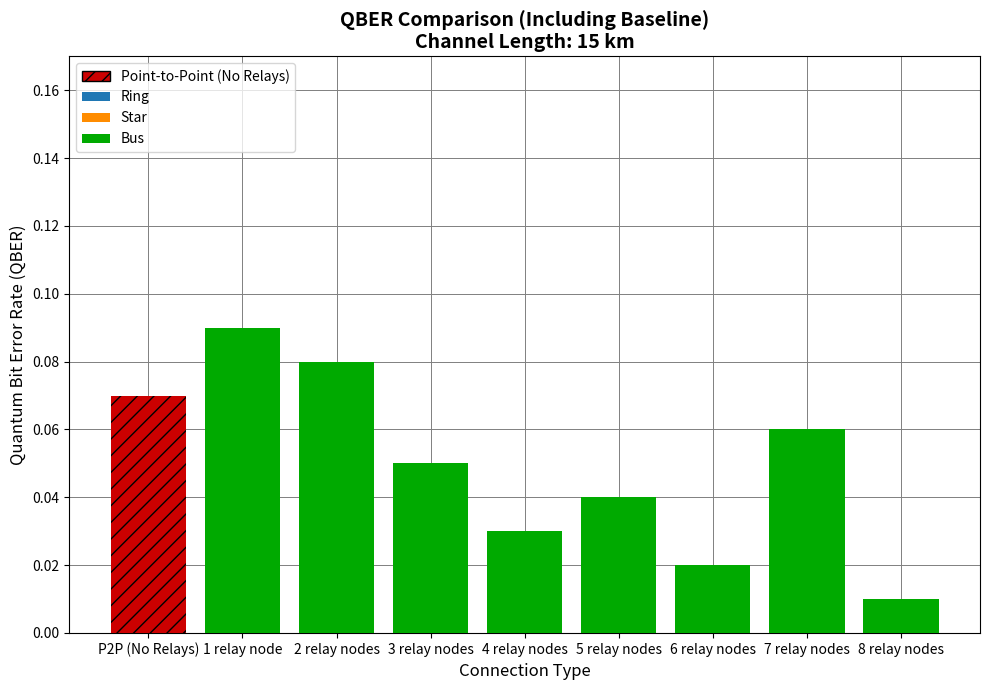

What is the difference between the second highest and minimum values?

0.1